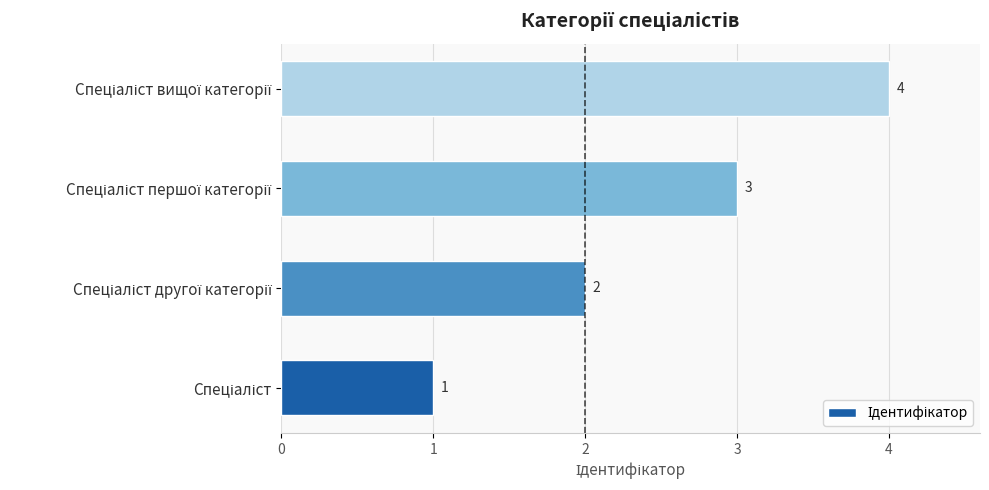

How many values are between 2 and 4?

3